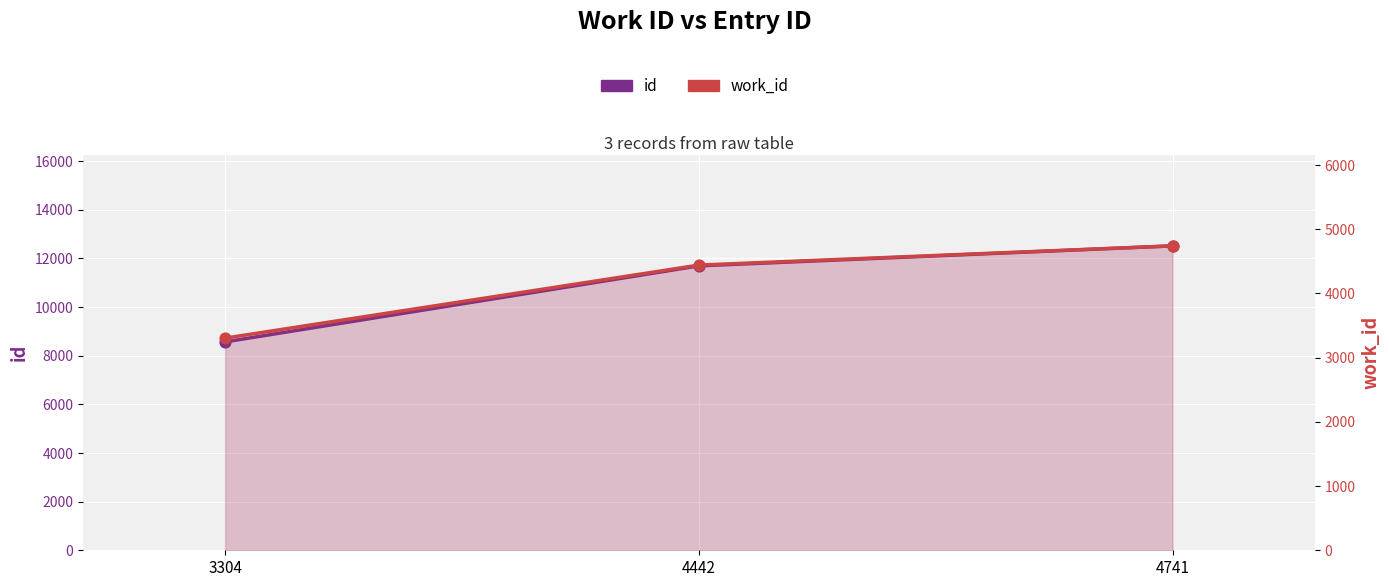

What is the total value across all series at 4741?

17258